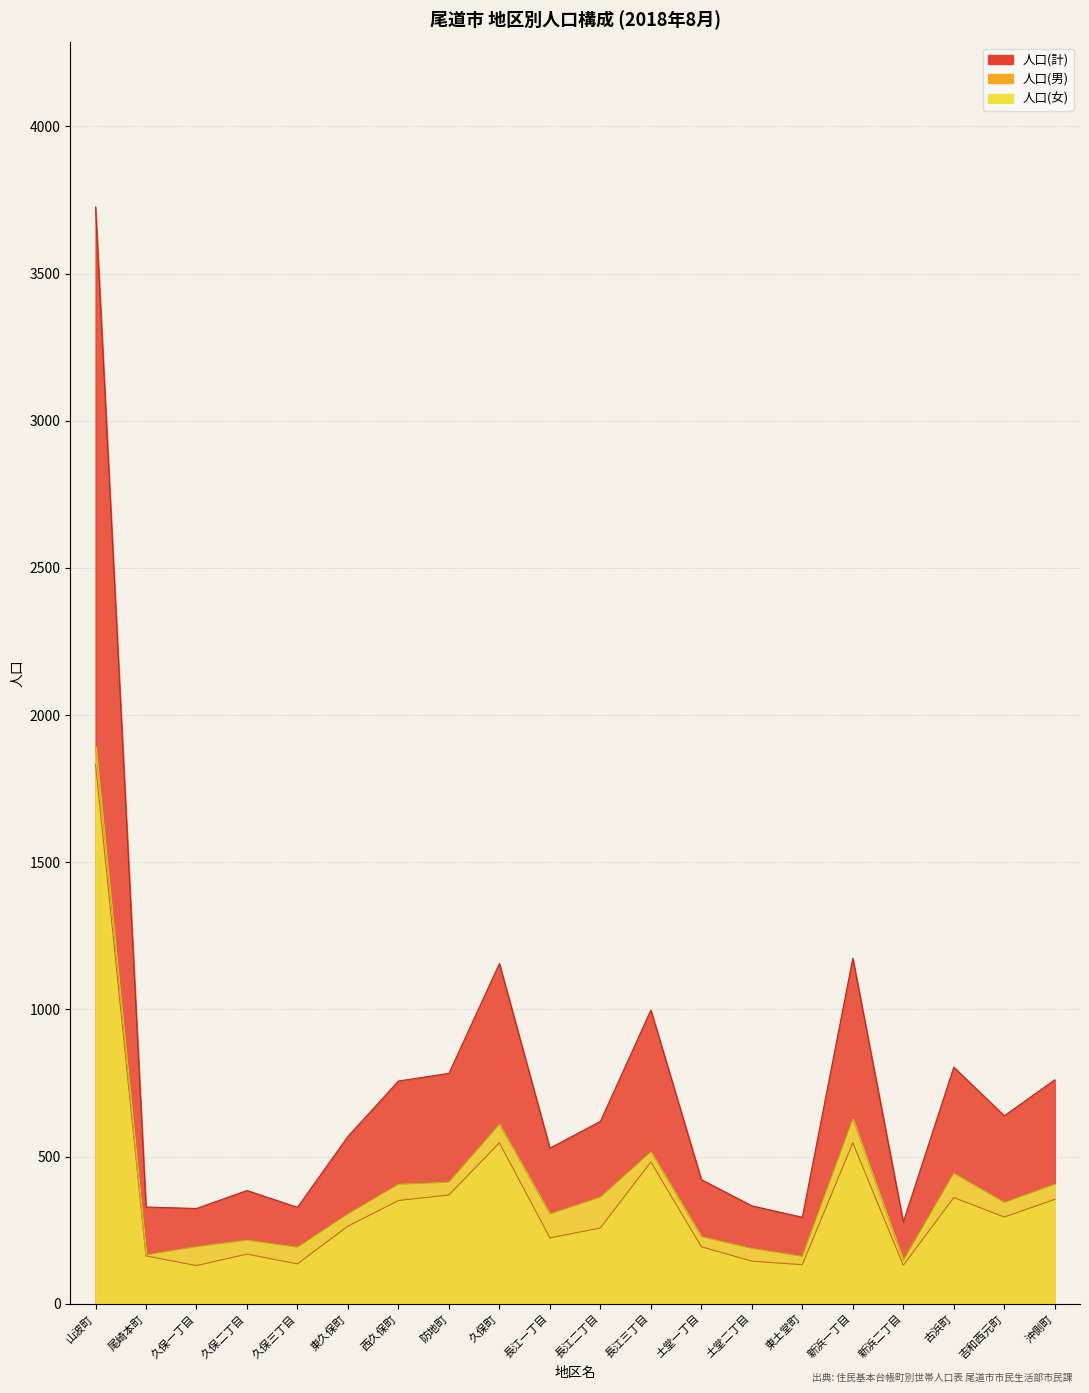

In 人口(計), how many points are higher than both neighbors (excluding endpoints)?

5